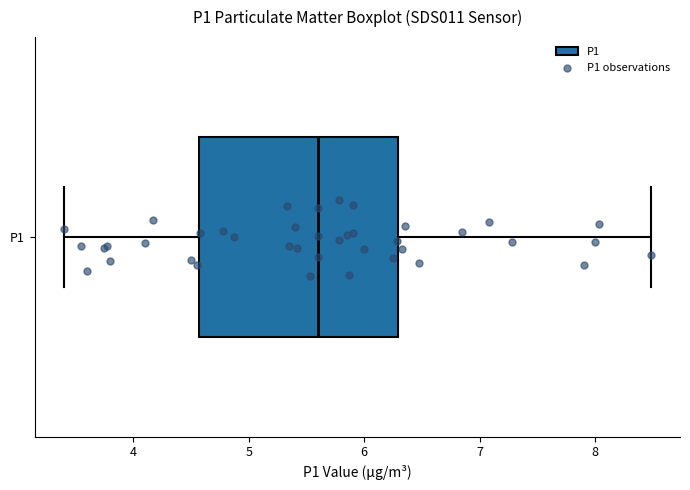

Transcribe this box plot: give where the median line is, the range the box spans, and where the two whiskers end, as read against the x-axis. The values are not printed on the chart, so give them approximately, as read against the axis.

median 5.6, box 4.6 to 6.3, whiskers 3.4 to 8.5